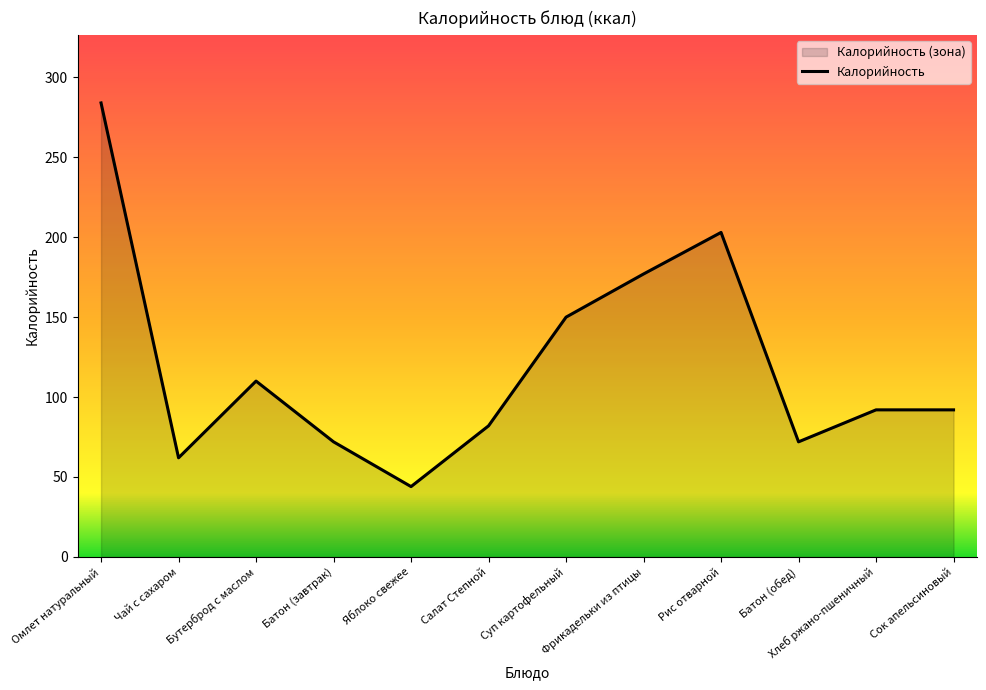

True or false: the data shows 44 at Яблоко свежее.

True